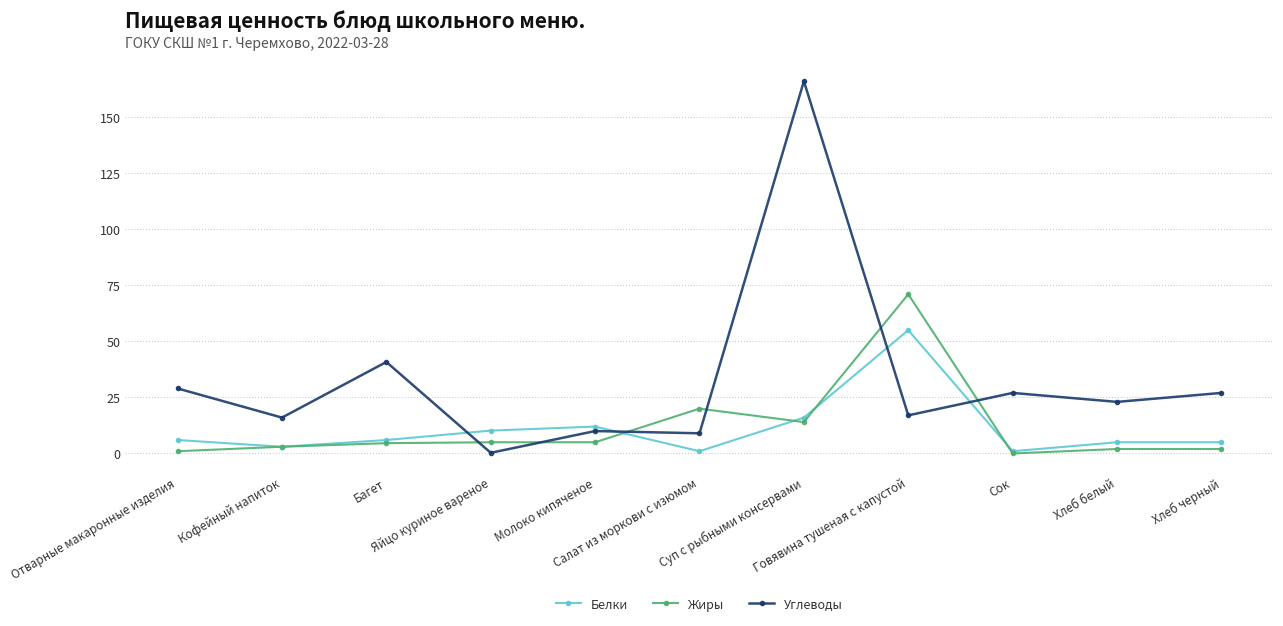

What is the label of the 8th point from the left?

Говявина тушеная с капустой